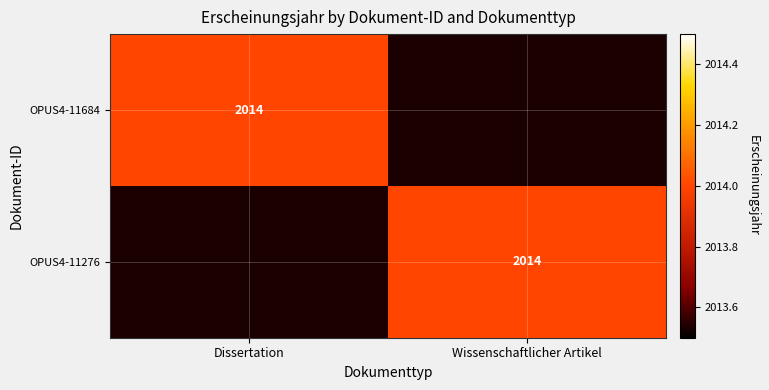

The value of OPUS4-11684 at Dissertation is 3263. True or false?

False